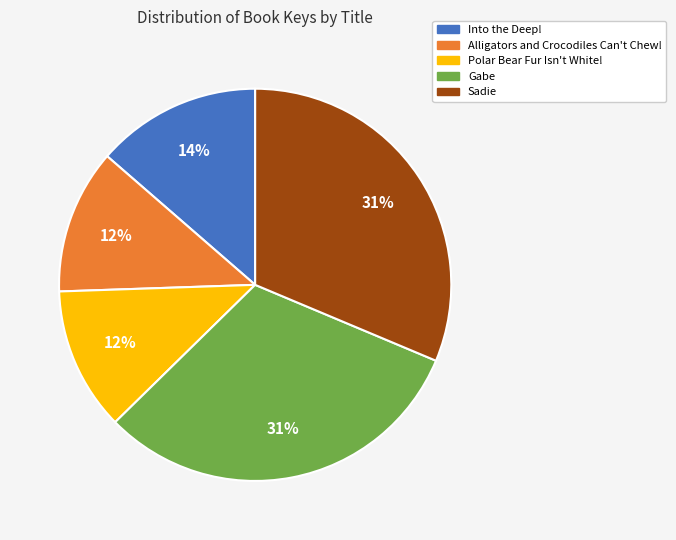

Count the number of slices in the pie.

5